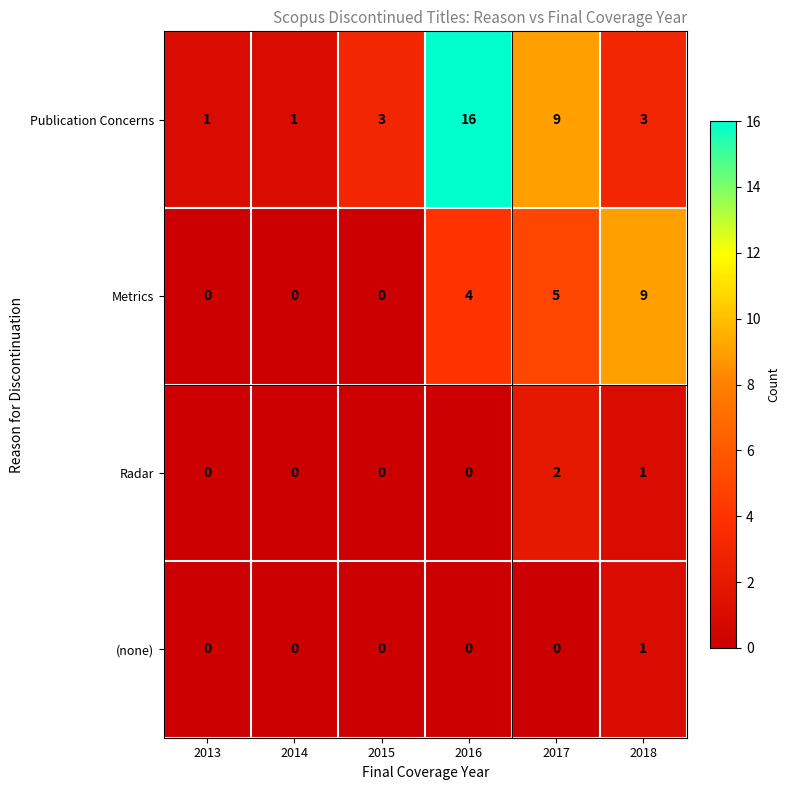

List the series in order of their peak value, highest first.

Publication Concerns, Metrics, Radar, (none)